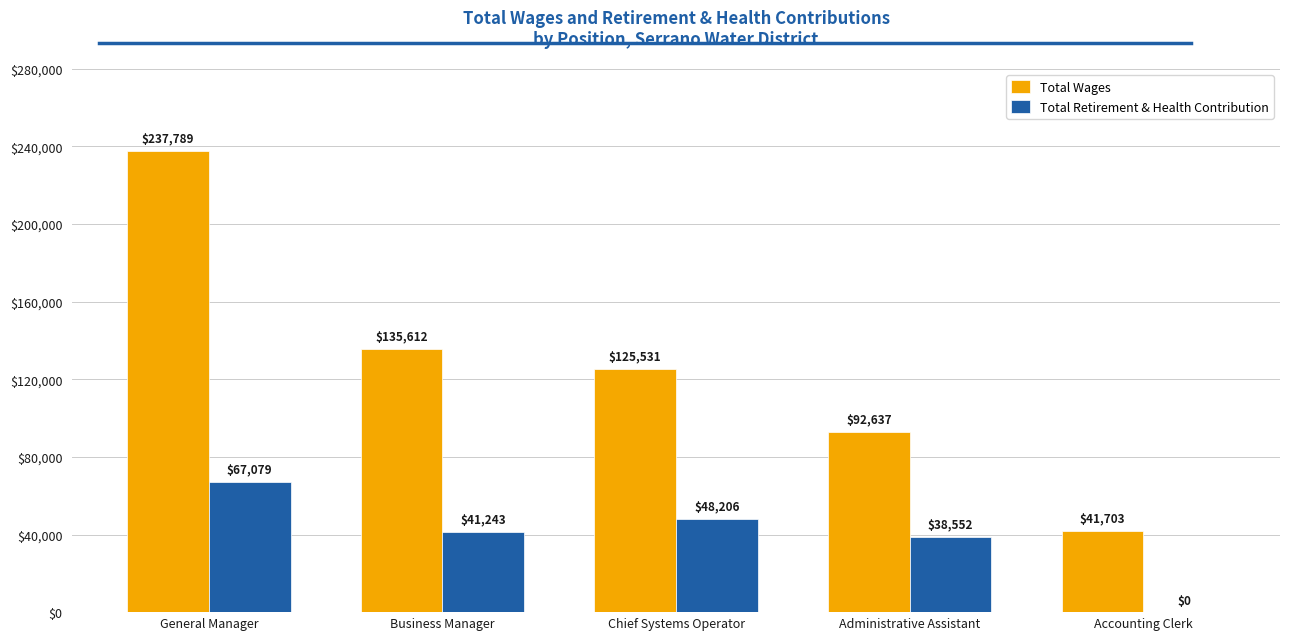

How many values in Total Retirement & Health Contribution are above zero?

4